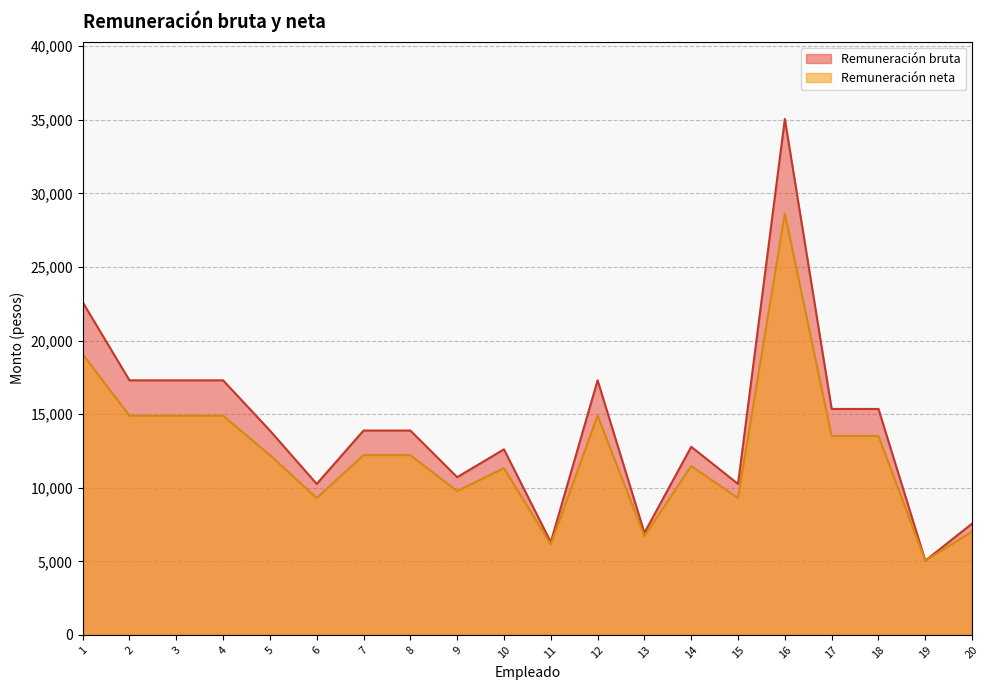

List the series in order of their peak value, highest first.

Remuneración bruta, Remuneración neta